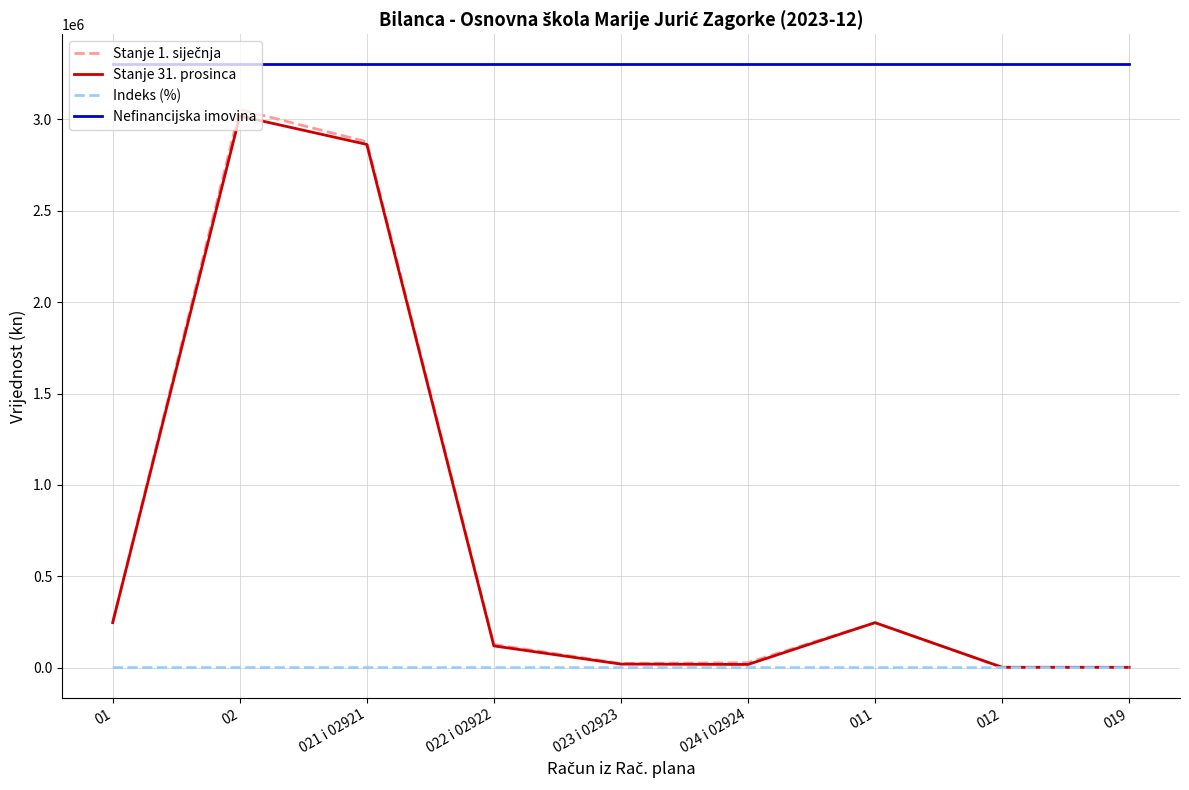

Is the value of Indeks (%) at 019 greater than the value of Stanje 31. prosinca at 02?

No